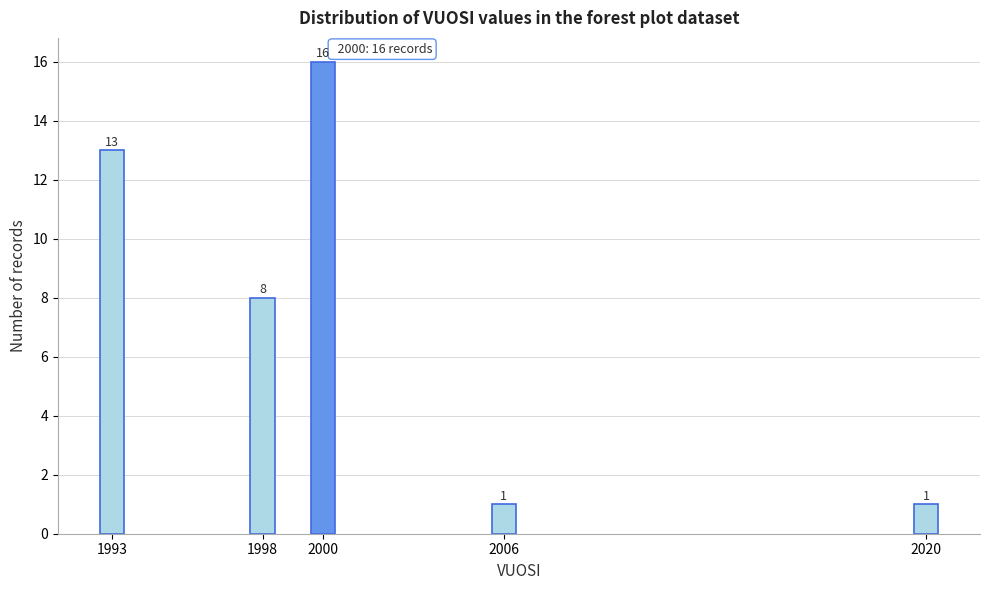

Reading left to right, list all the values displayed in this chart.

13	8	16	1	1